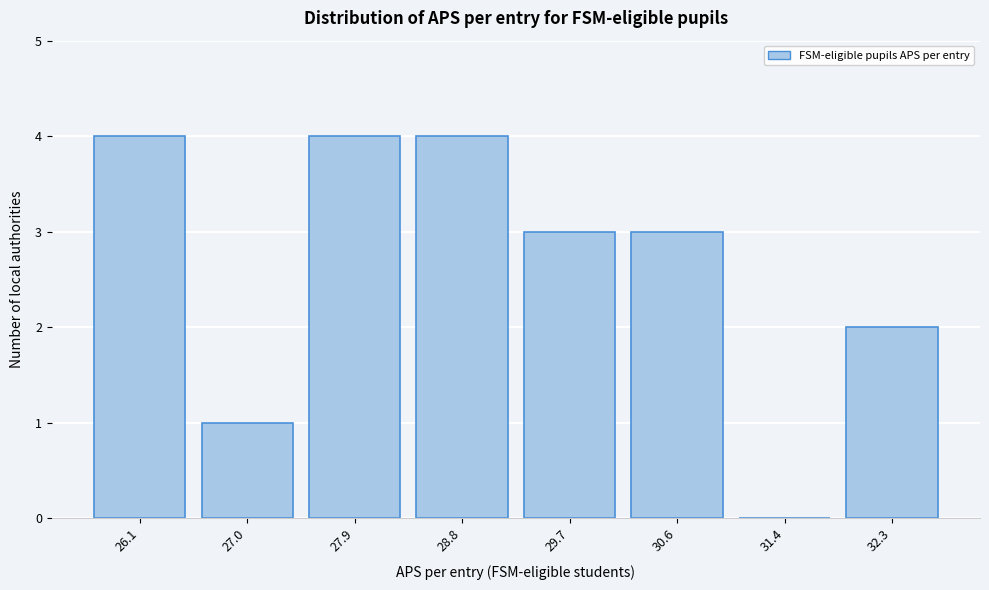

Reading left to right, transcribe all the data shown in this chart.

26.1=4	27.0=1	27.9=4	28.8=4	29.7=3	30.6=3	31.4=0	32.3=2